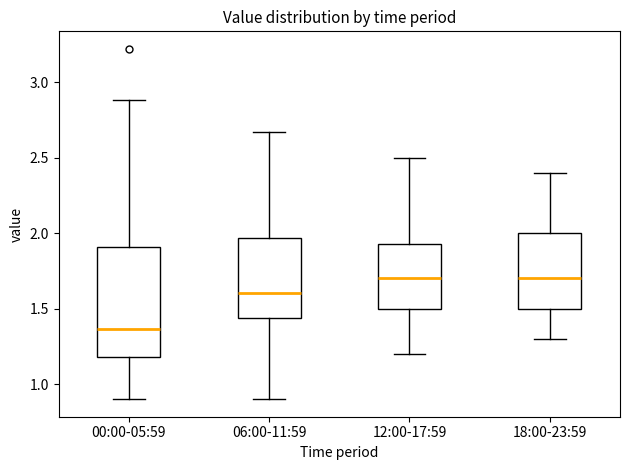

Which box is the tallest, from its lower edge to its upper edge?

00:00-05:59